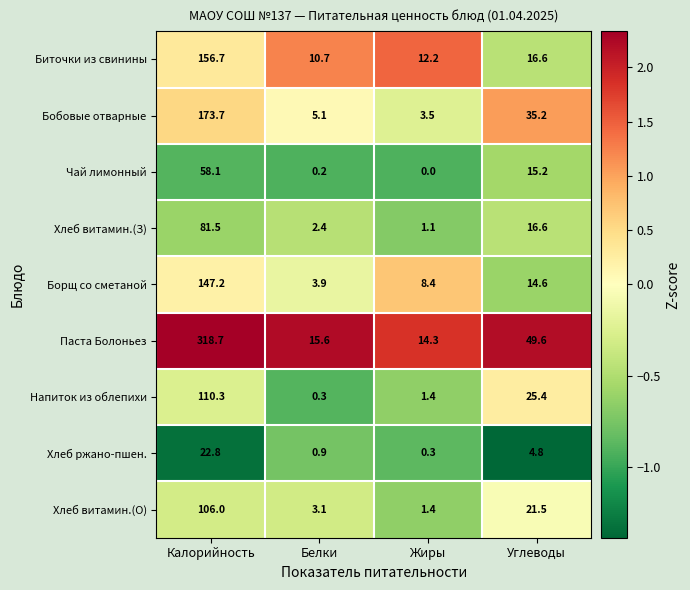

List the labels in order of Чай лимонный value, largest first.

Калорийность, Углеводы, Белки, Жиры